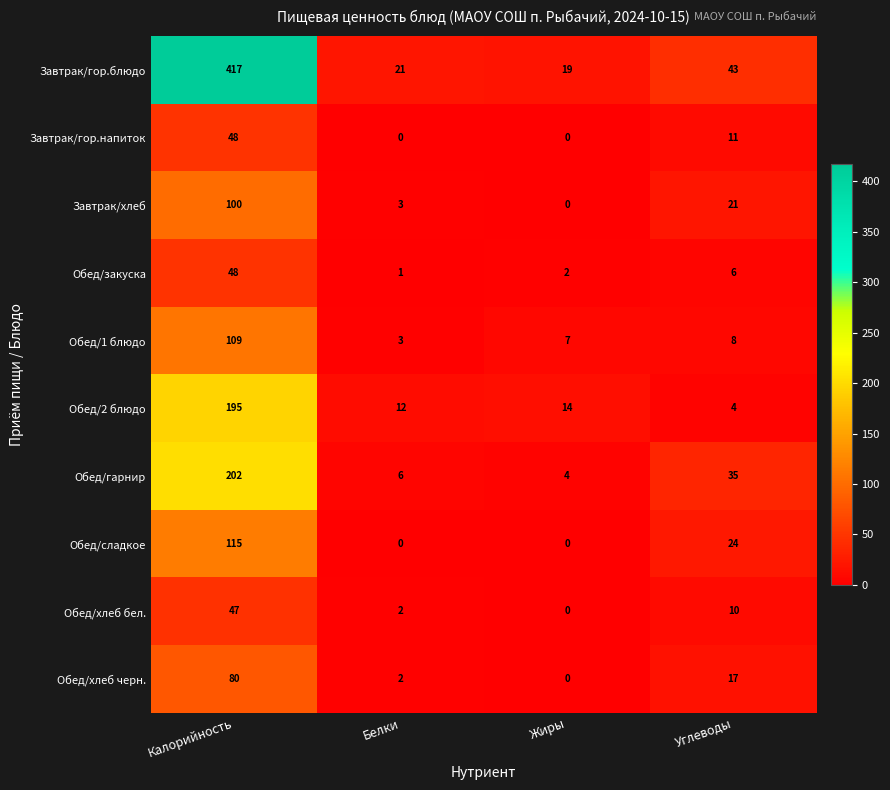

At which category is the sum across all series the highest?

Калорийность